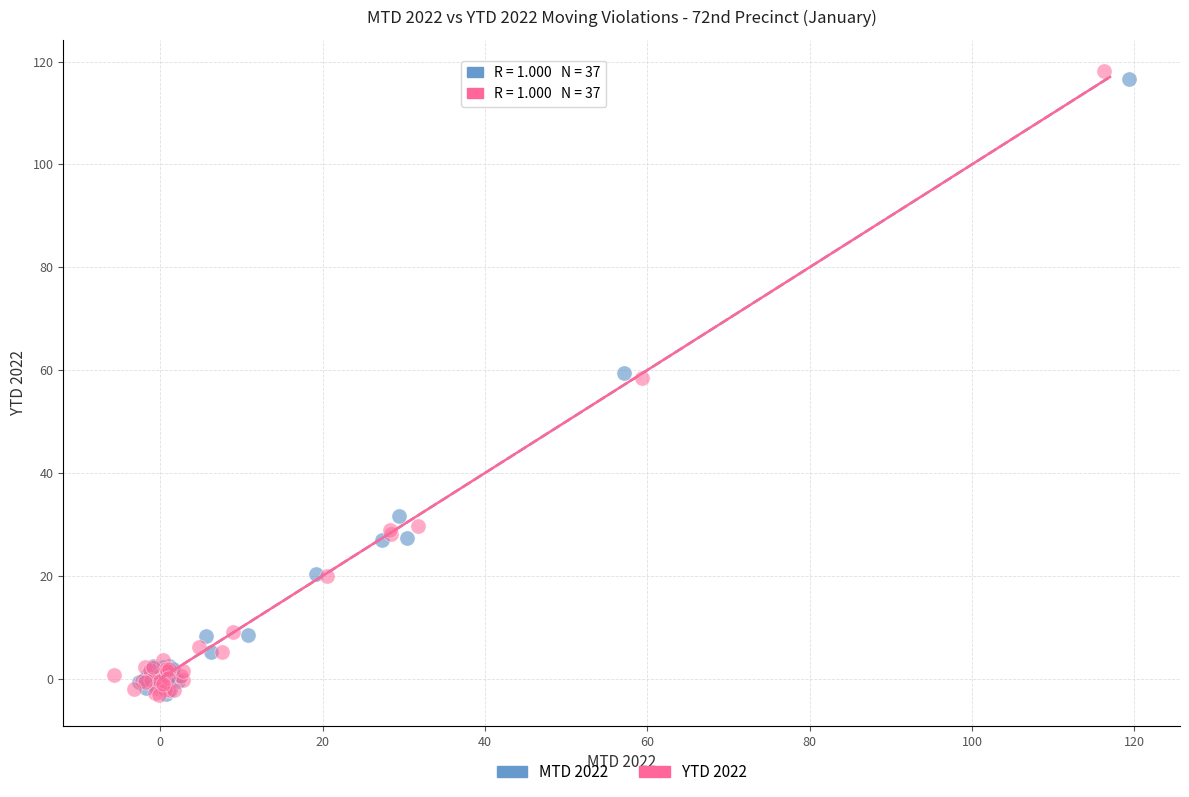

Which series contains the highest Y value?

YTD 2022